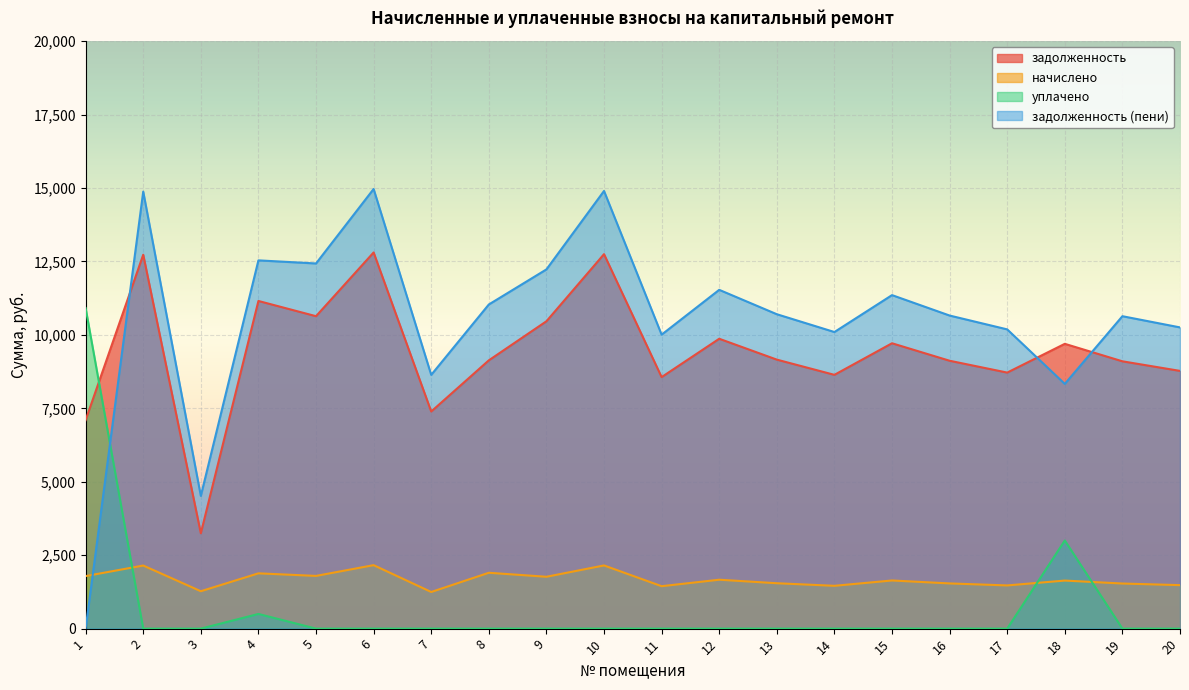

Where does the задолженность series first go above 9158?

2